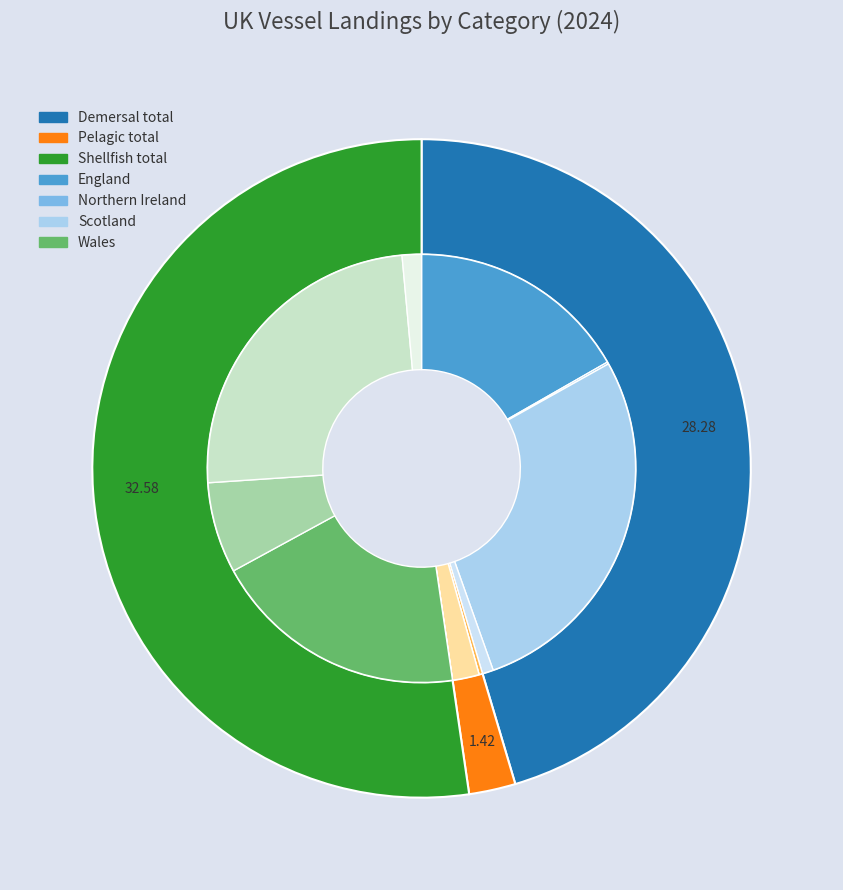

What percentage is NOT represented by Pelagic total?

97.7%